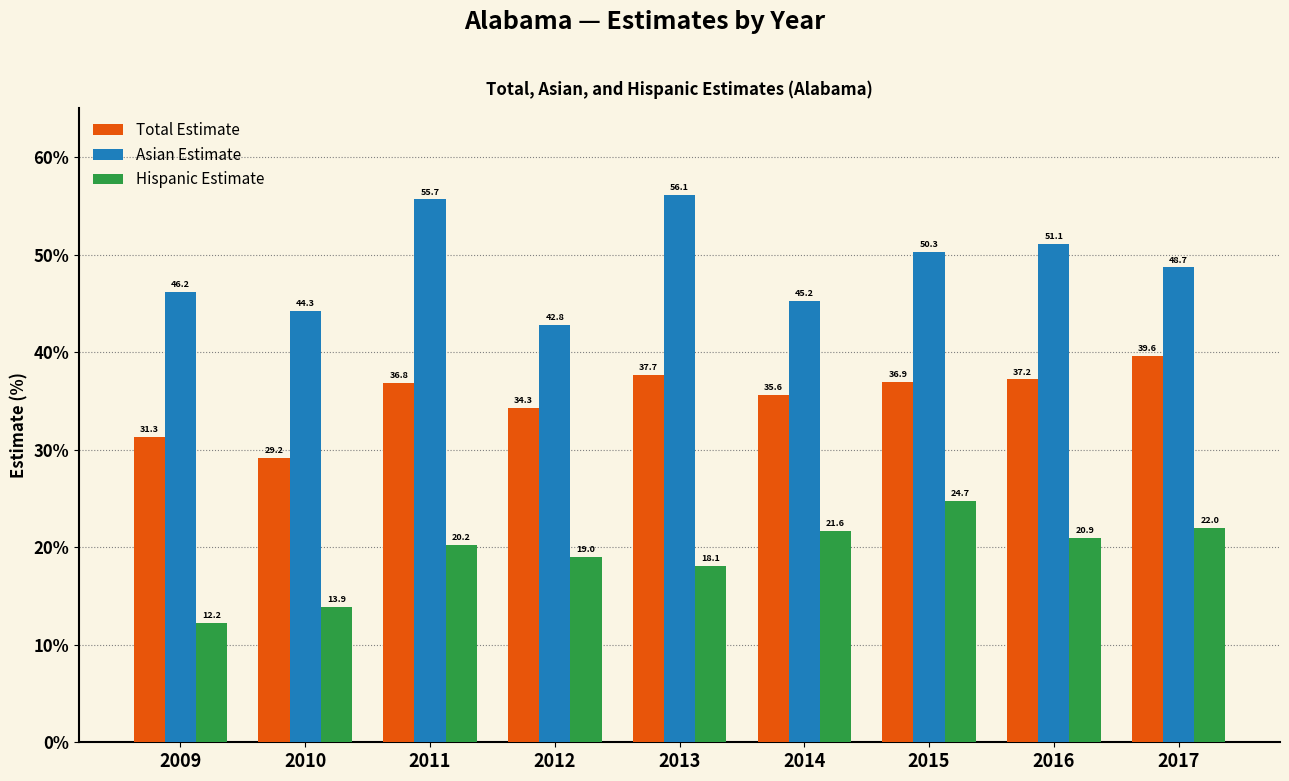

What is the greatest value displayed?

56.1